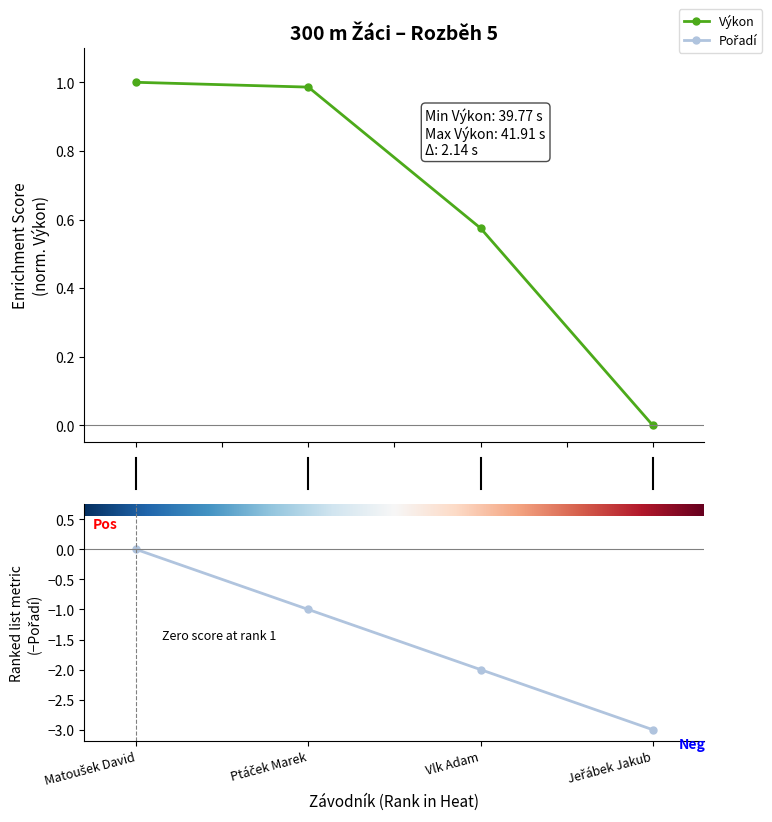

What position from the left is Jeřábek Jakub?

4